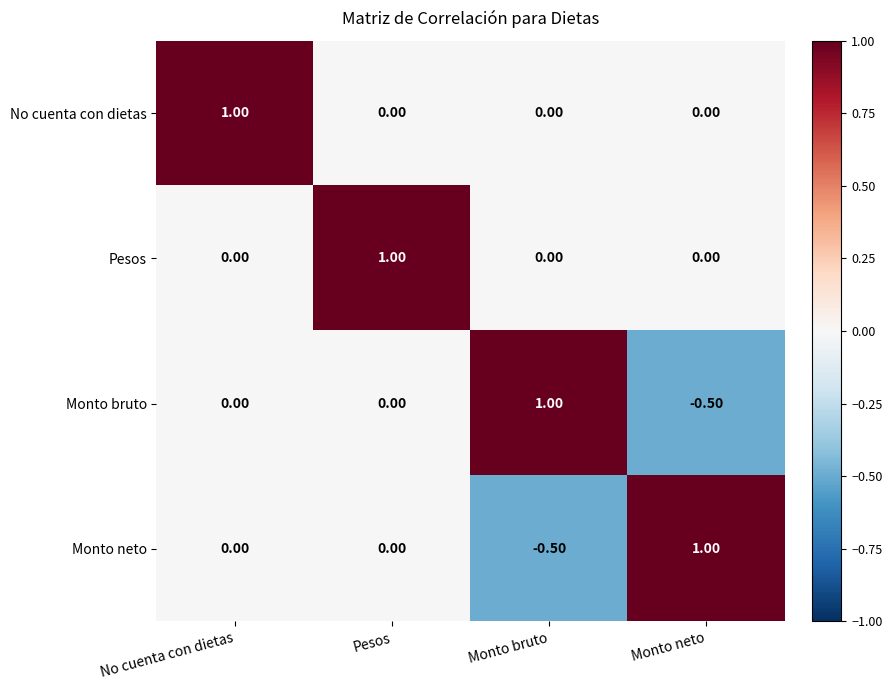

What is the sum of the Pesos values at Pesos and Monto neto?

1.0